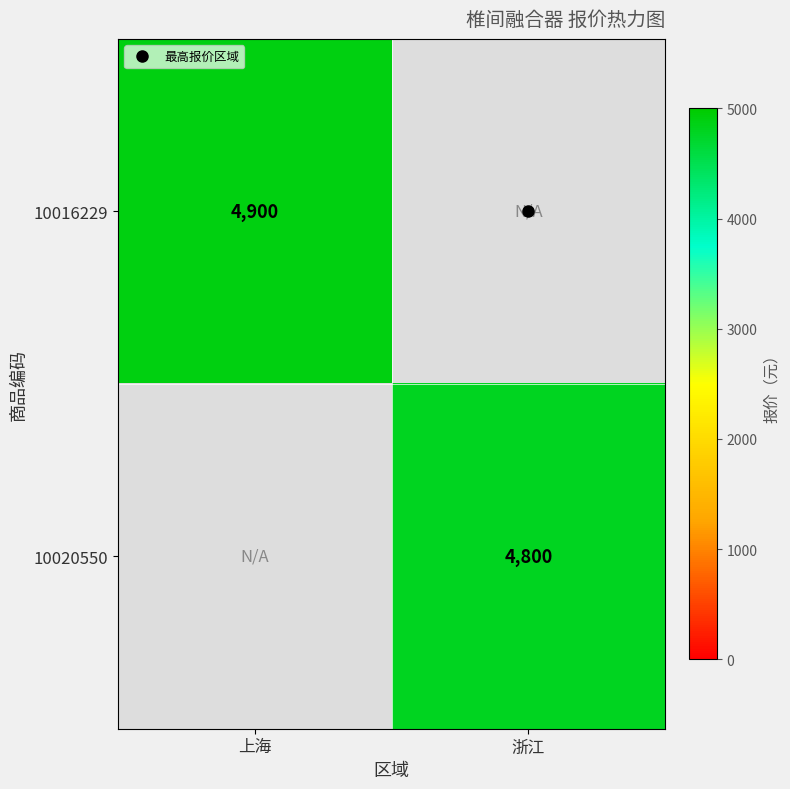

True or false: 10020550 has a value of 7351.0 at 浙江.

False